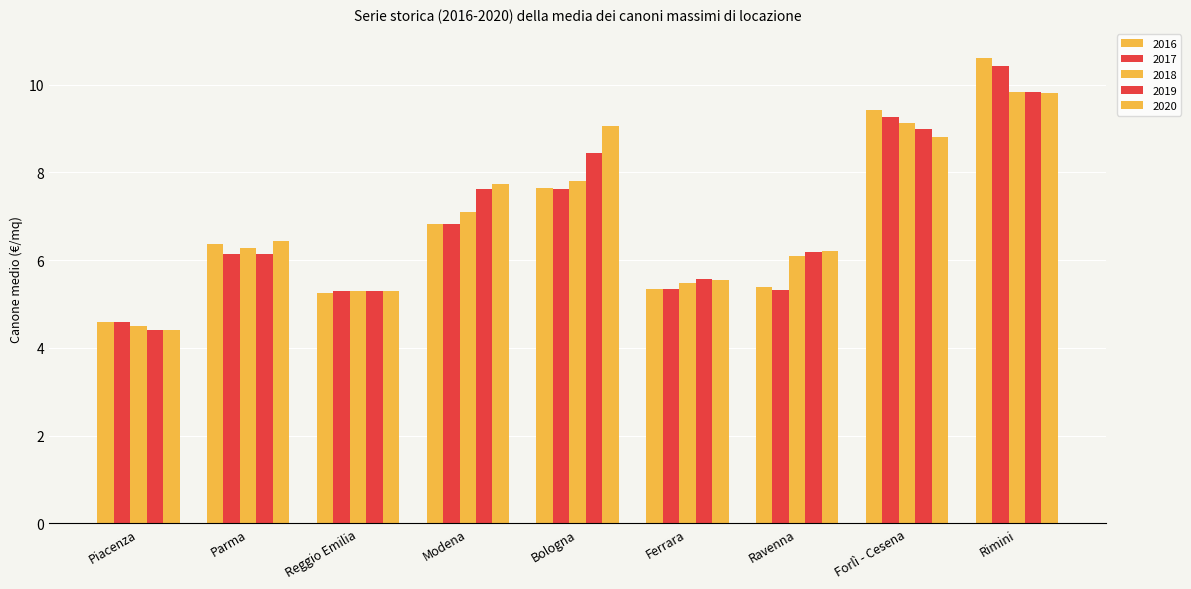

How many data points in 2017 are less than 6?

4